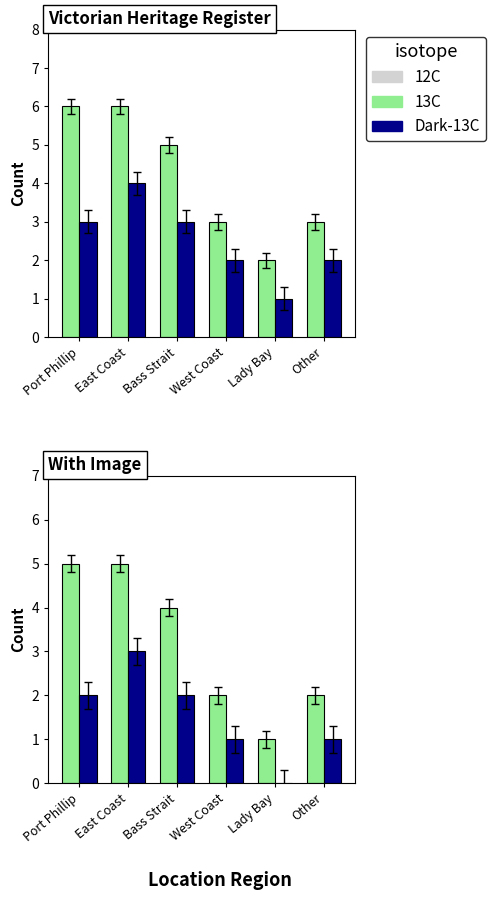

Count the number of data series in this chart.

2